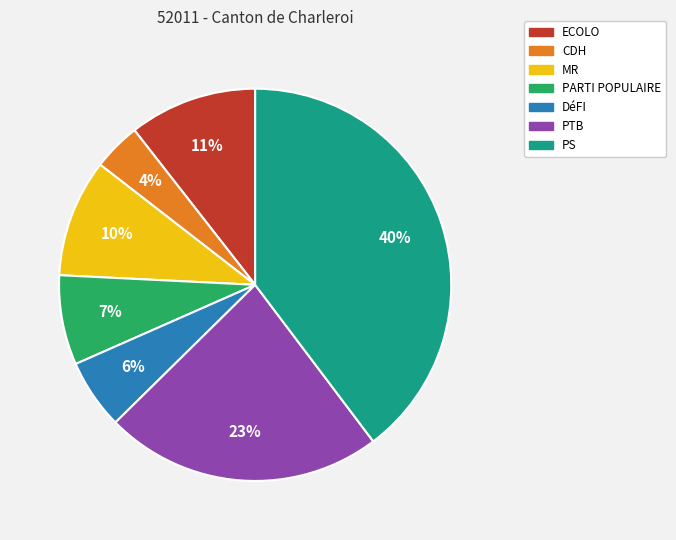

To the nearest percent, what portion does PARTI POPULAIRE represent?

7%